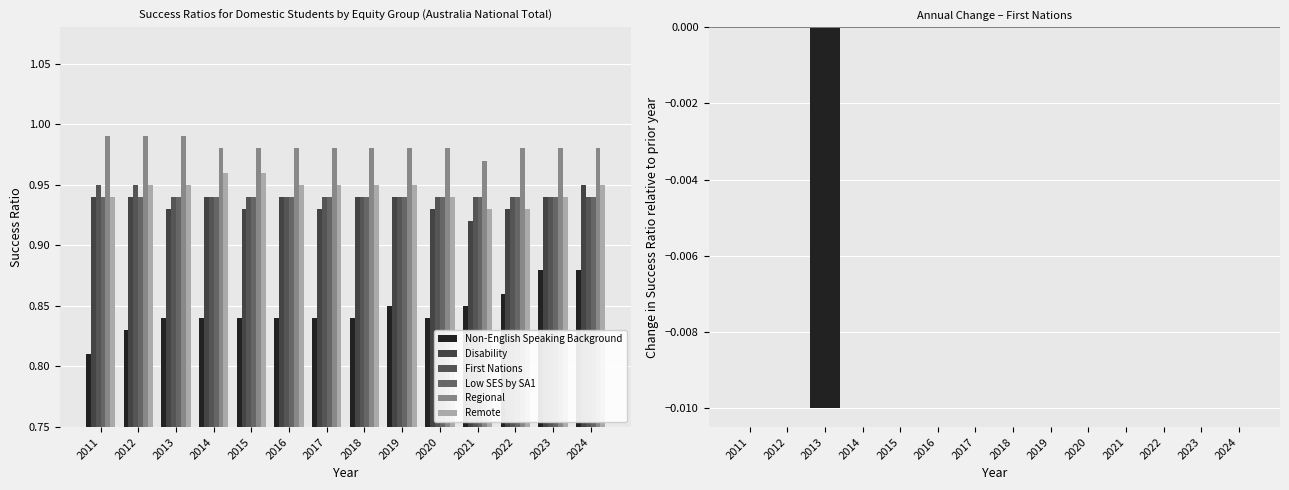

What is the difference between the maximum and second lowest values in the Non-English Speaking Background series?

0.1